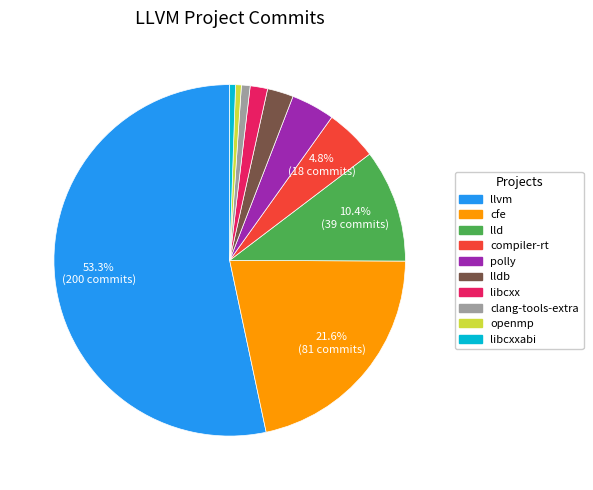

Do cfe and compiler-rt together represent more than half of the pie?

No